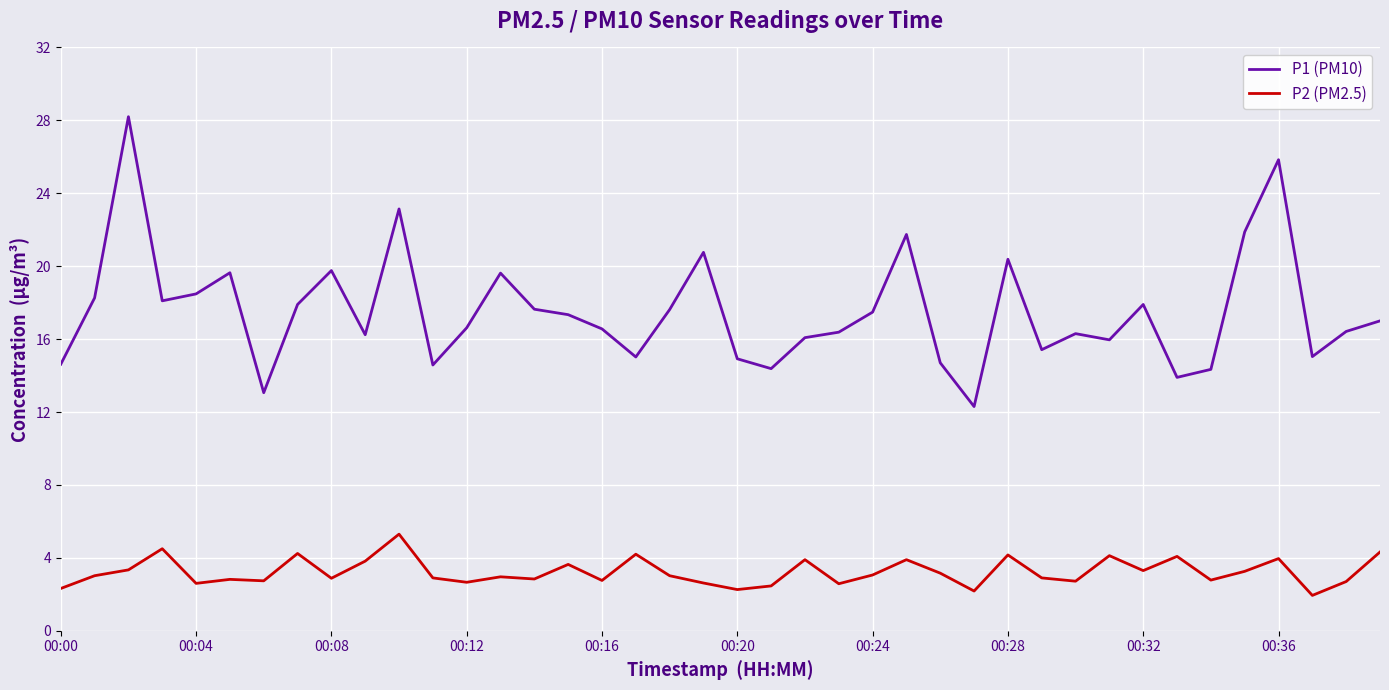

Which series has the largest total across all categories?

P1 (PM10)